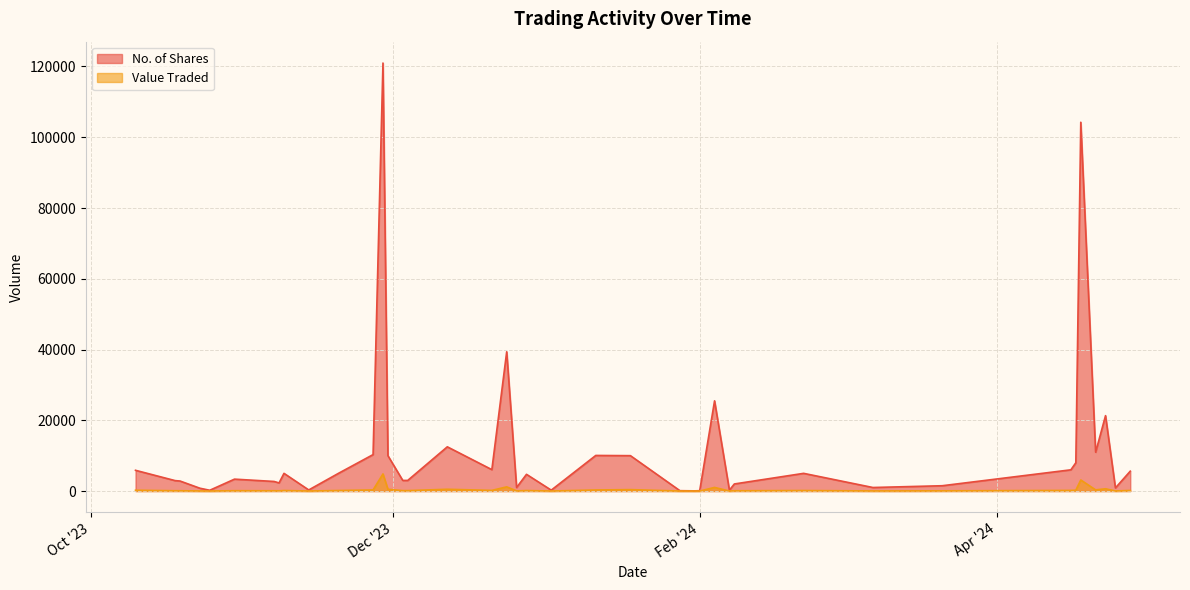

Is it true that No. of Shares equals 2056 at 09/11/2023?

False